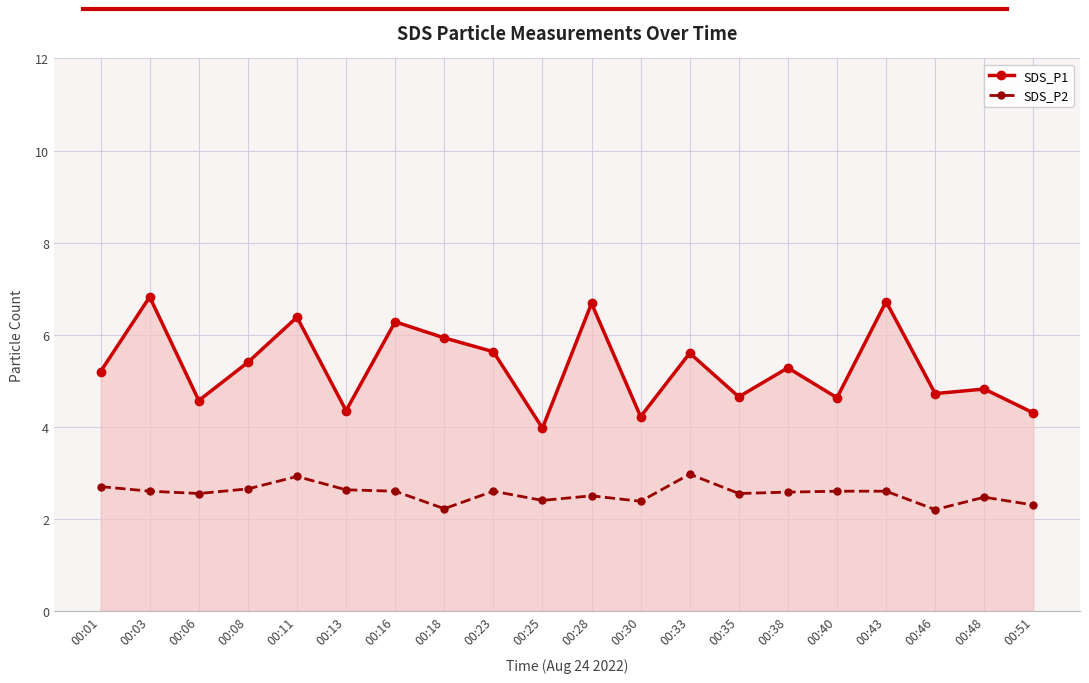

Which series has the largest range (max minus min)?

SDS_P1